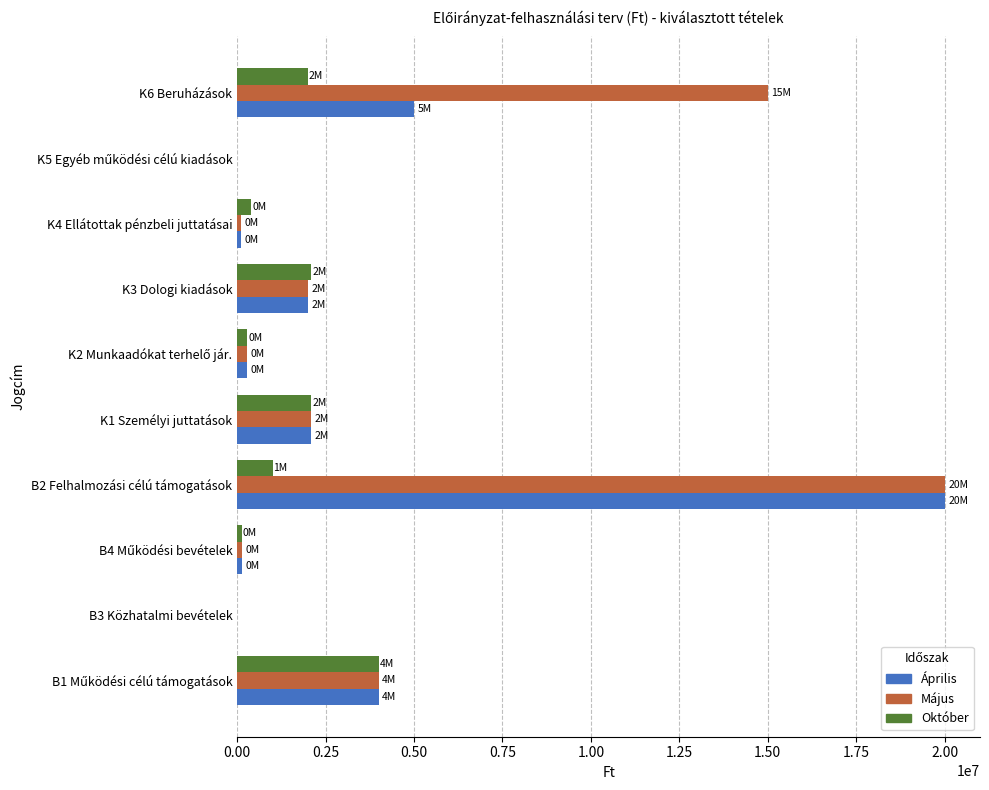

At which label does Április reach its peak?

B2 Felhalmozási célú támogatások